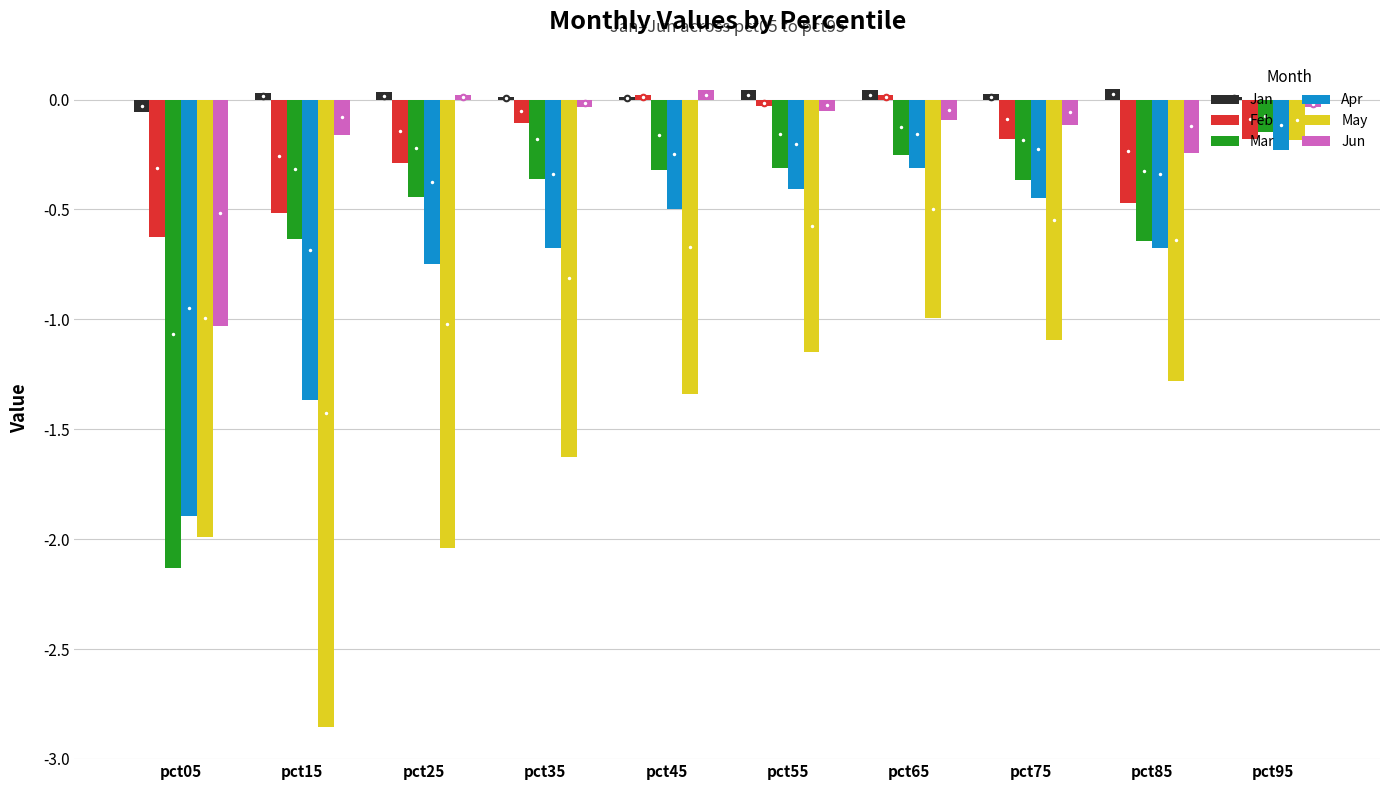

How many groups of bars are there?

10